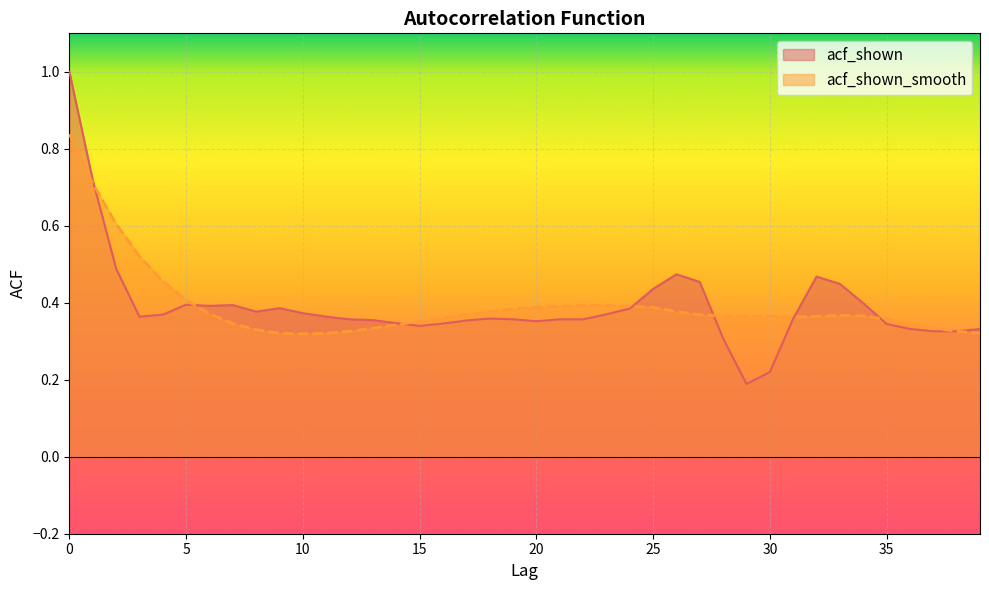

What value does the acf_shown_smooth series have at 34?

0.4